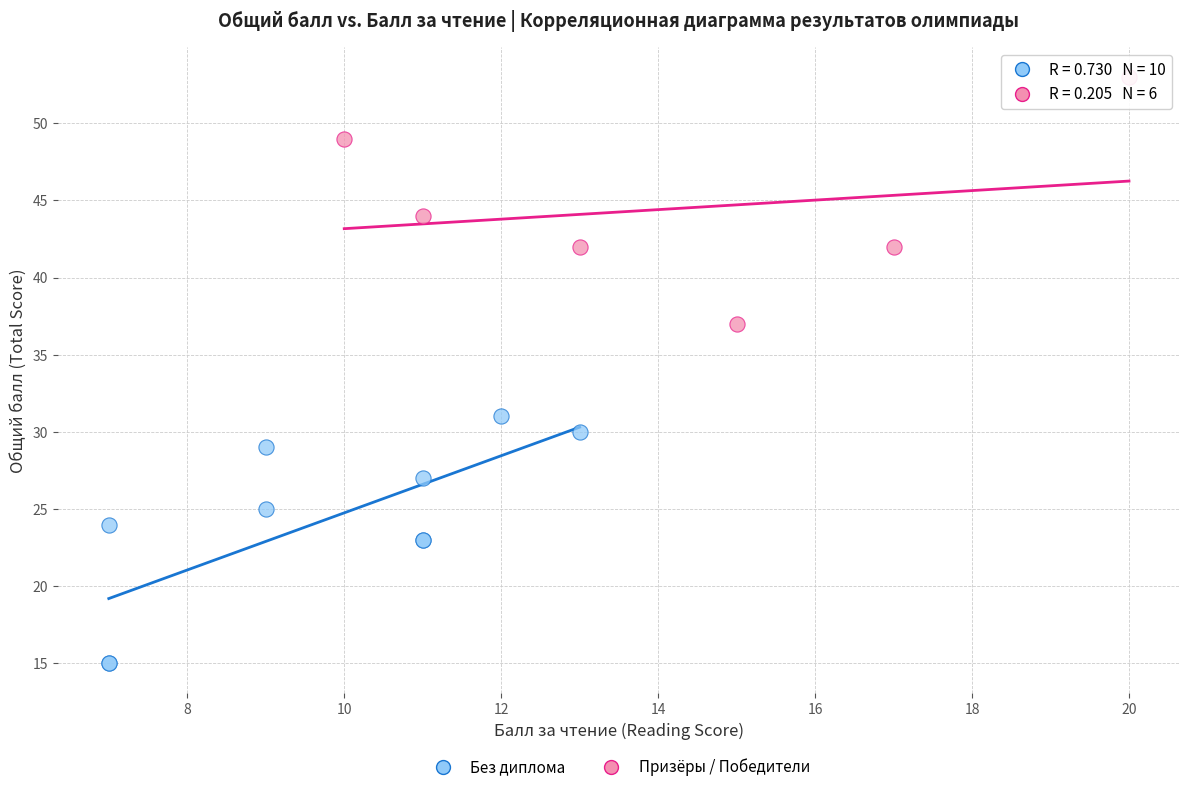

Which series contains the highest Y value?

Призёры / Победители